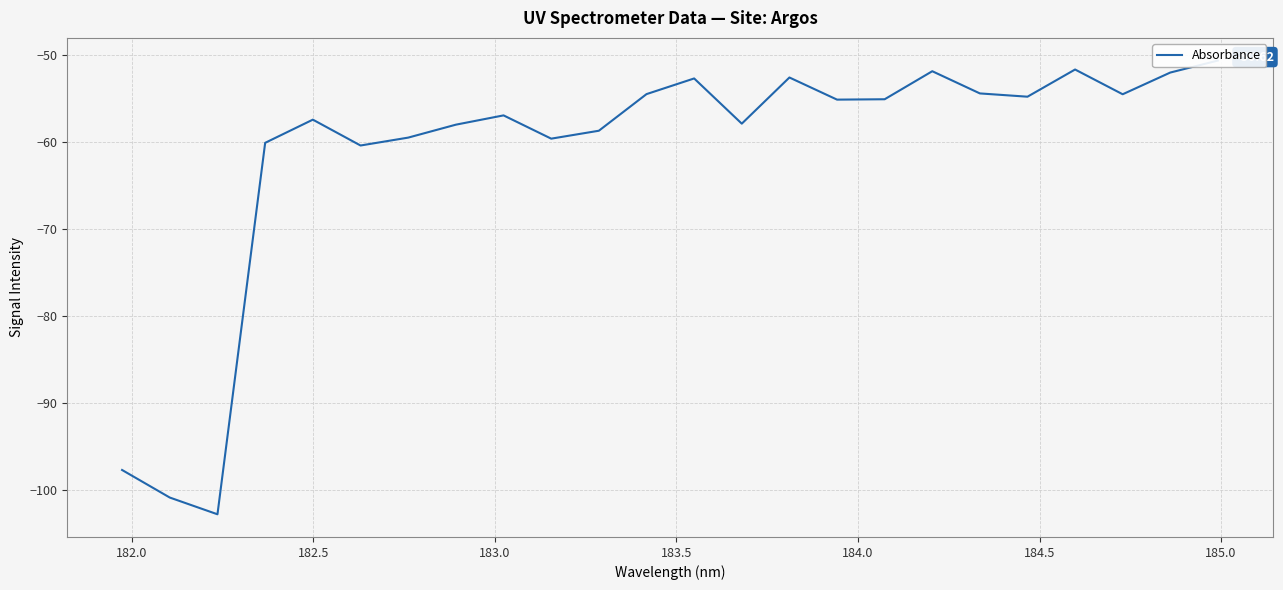

True or false: the data shows -44.6 at 181.5.

False